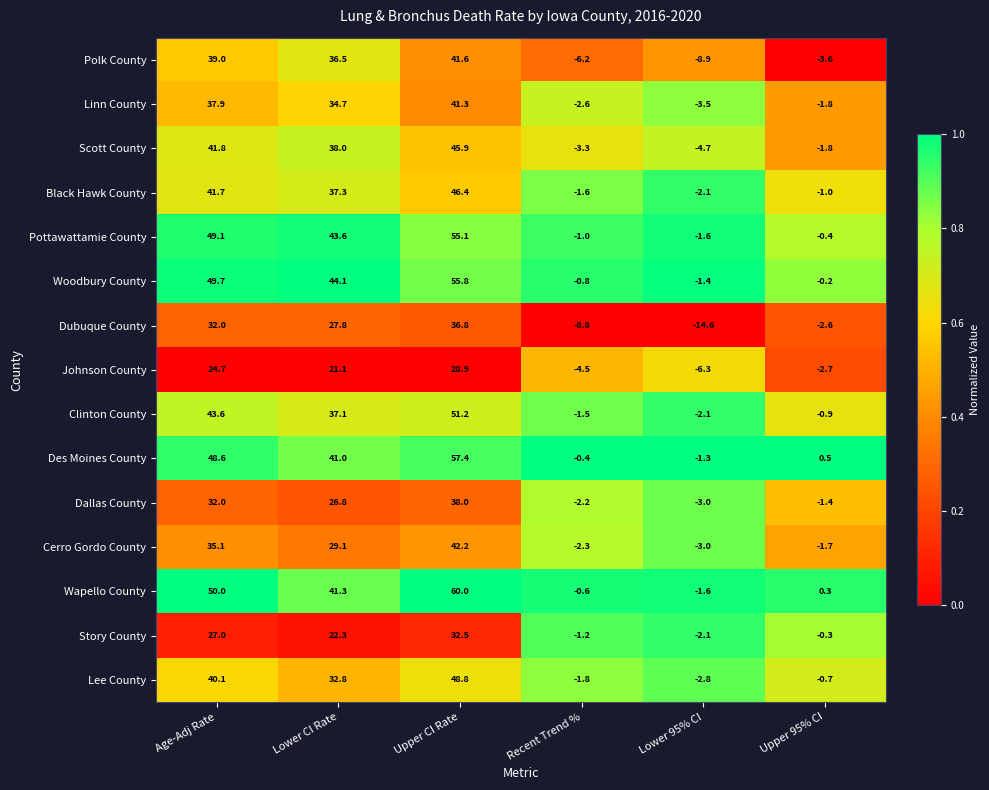

Which category has the lowest value in the Dallas County series?

Lower 95% CI